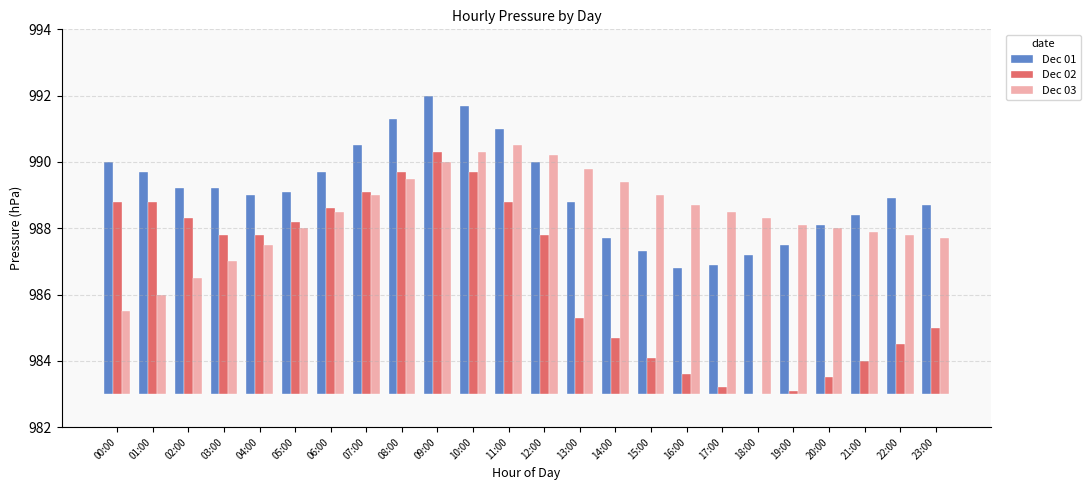

What are all the series names shown in the legend?

Dec 01, Dec 02, Dec 03